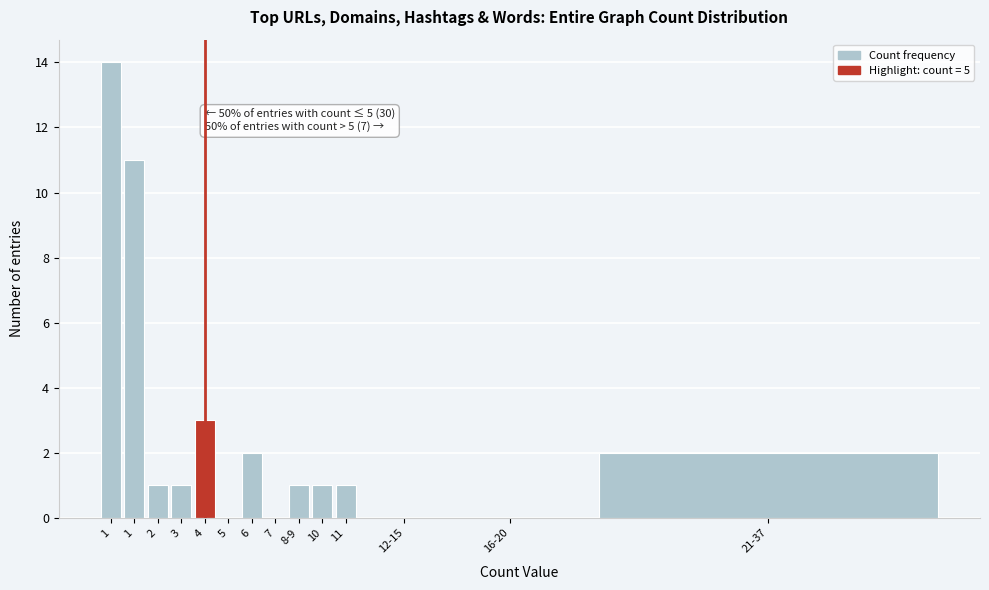

Count the number of data series in this chart.

1